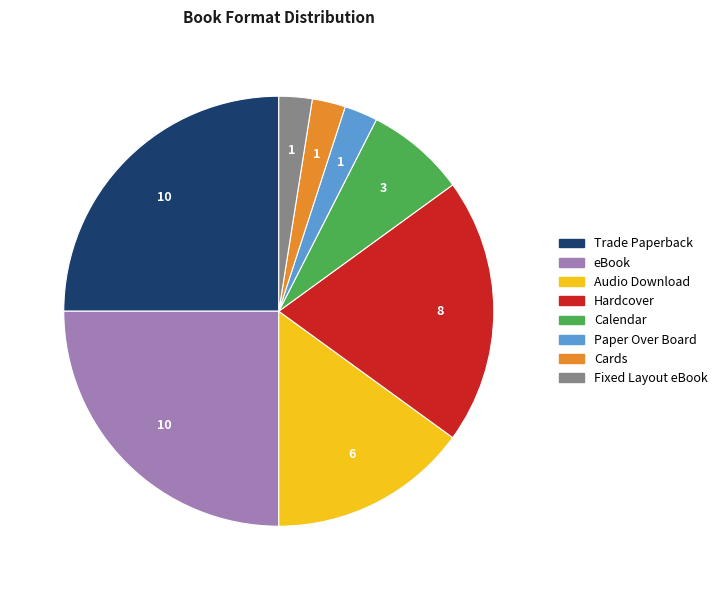

How many slices are in this pie chart?

8